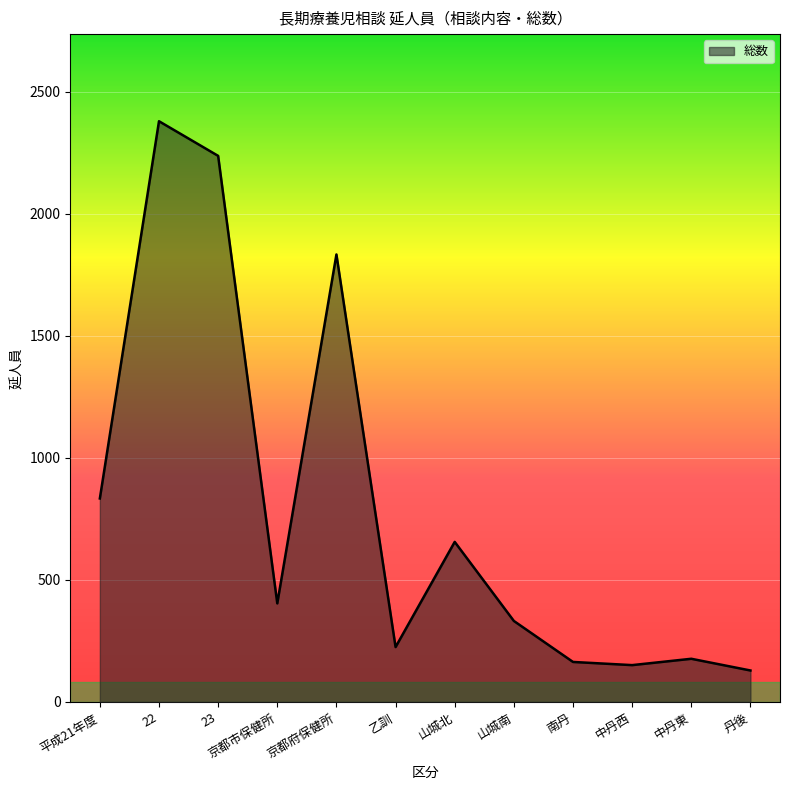

Reading right to left, transcribe all the data shown in this chart.

丹後=129	中丹東=177	中丹西=151	南丹=164	山城南=332	山城北=656	乙訓=225	京都府保健所=1834	京都市保健所=404	23=2238	22=2380	平成21年度=834